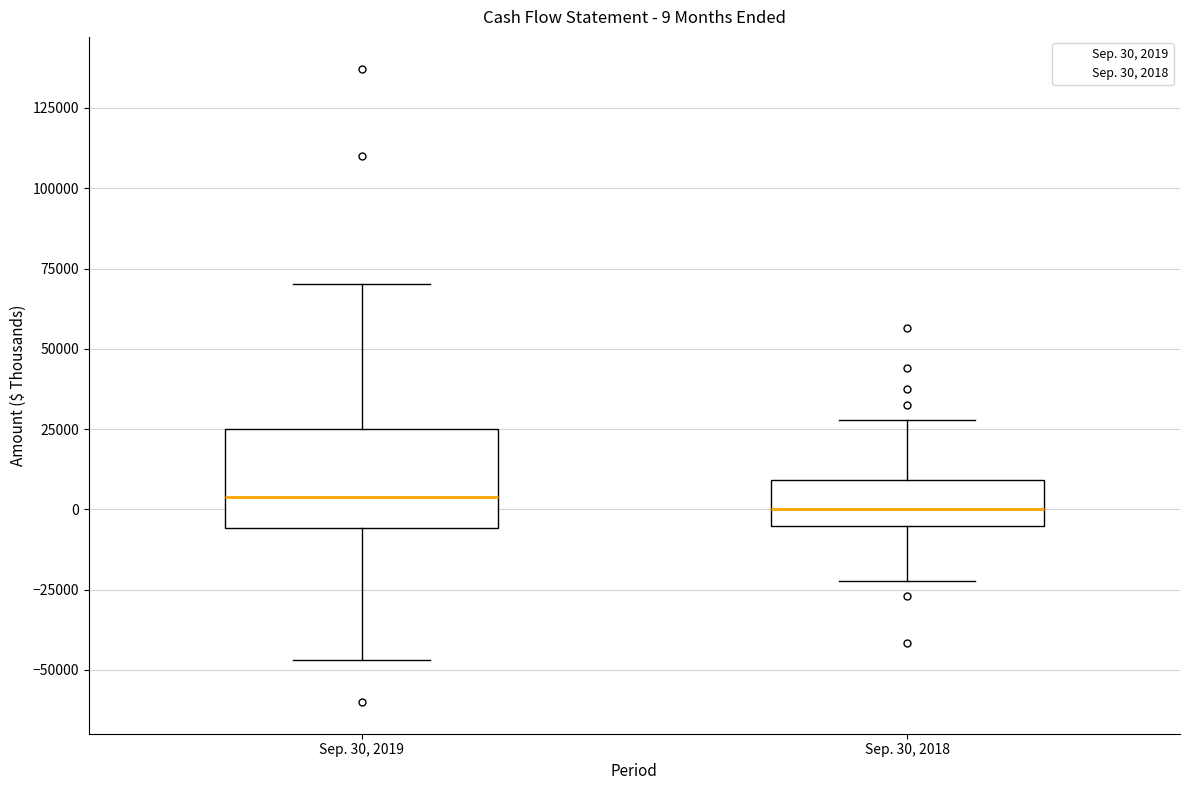

Comparing the boxes themselves (not the whiskers), which one is the tallest?

Sep. 30, 2019